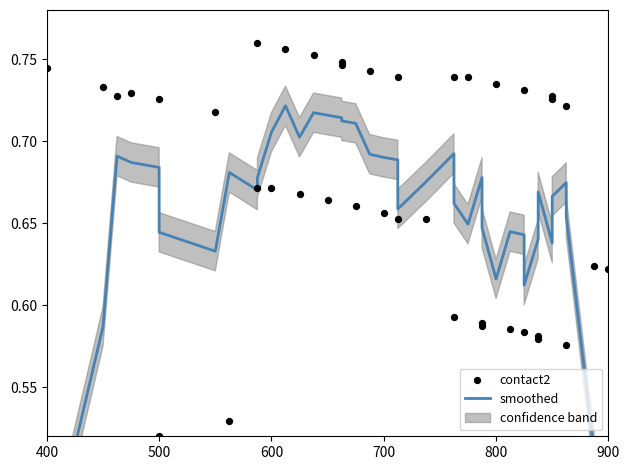

Which series has the largest total across all categories?

contact2